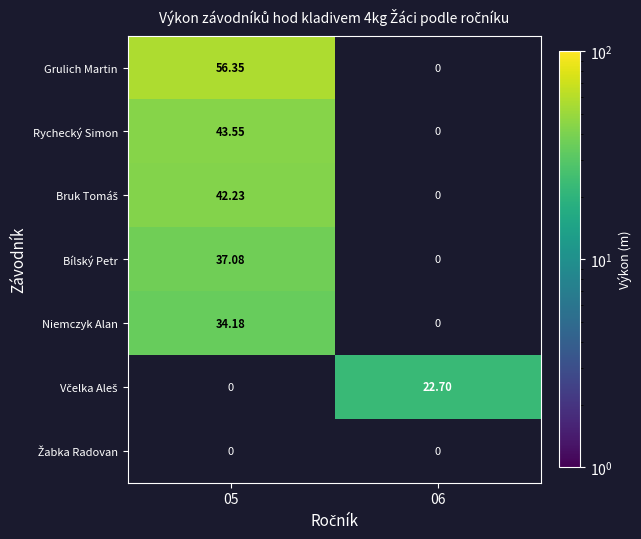

Which label corresponds to the smallest value in the chart?

06